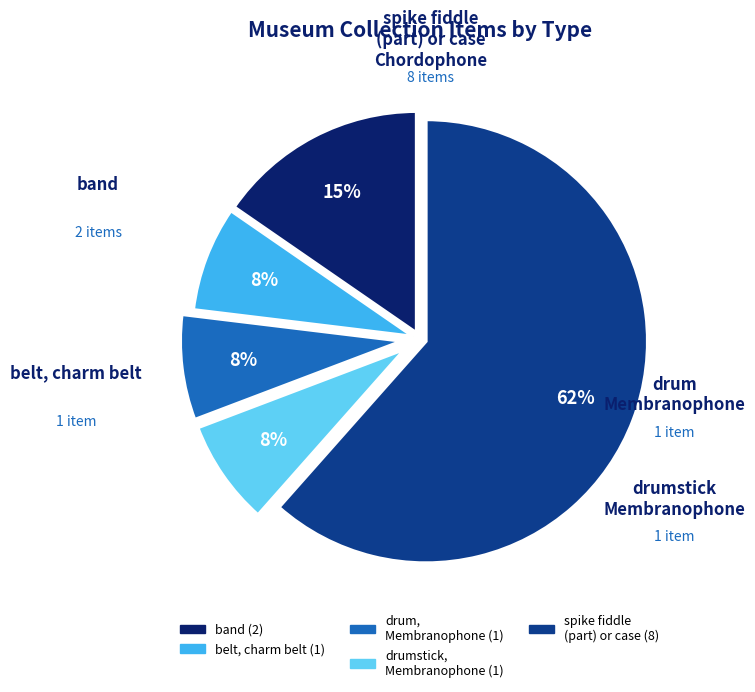

Is there a majority slice in this chart?

Yes